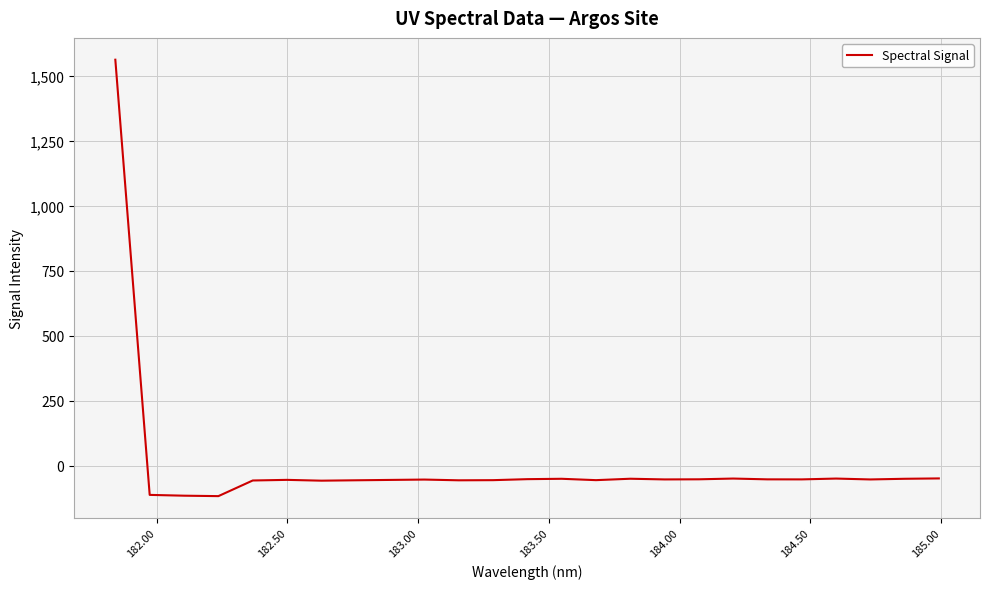

How many values are below -52?

16